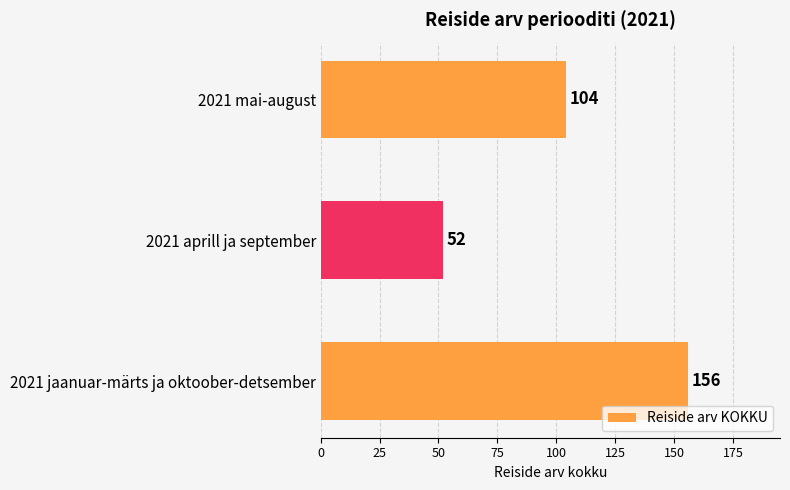

Approximately how many times larger is the value at 2021 aprill ja september compared to 2021 mai-august?

0.5